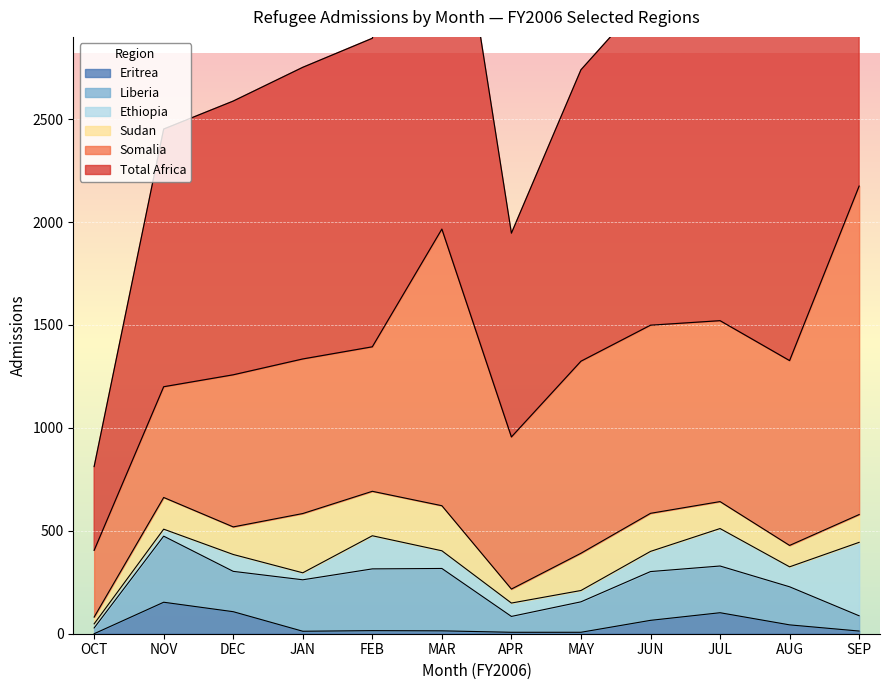

The value of Eritrea at NOV is 153. True or false?

True